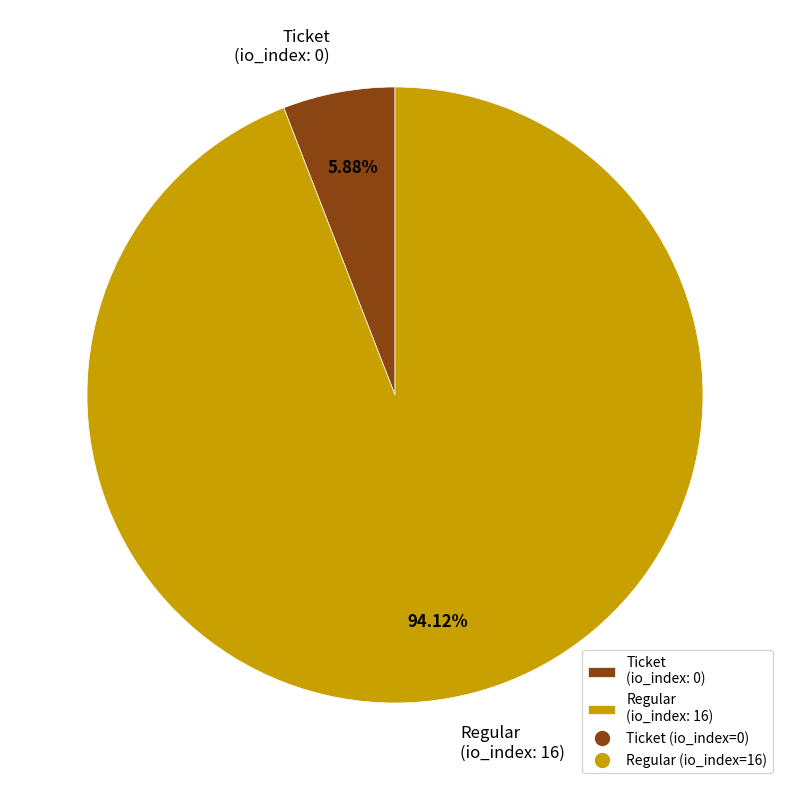

Is there any slice that represents more than half of the pie?

Yes